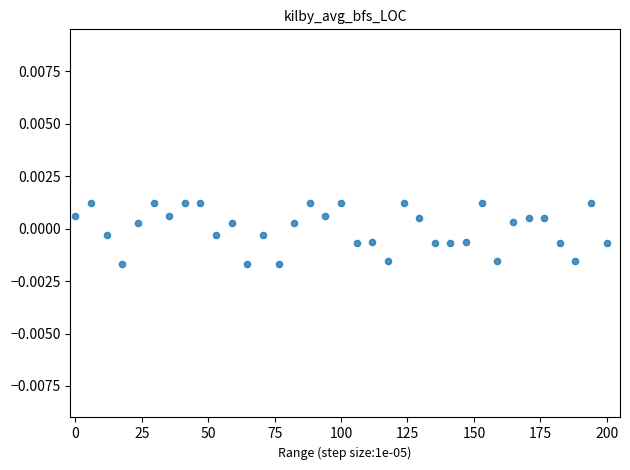

What is the range of X values (max minus min)?

200.0